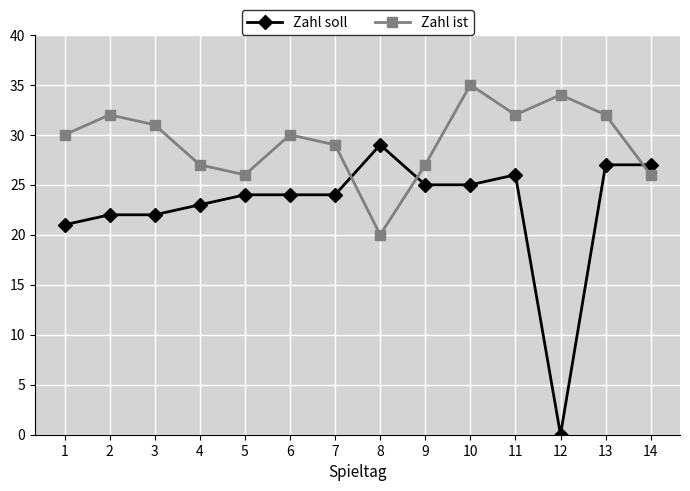

What is the sum of the Zahl ist values at 4 and 2?

59